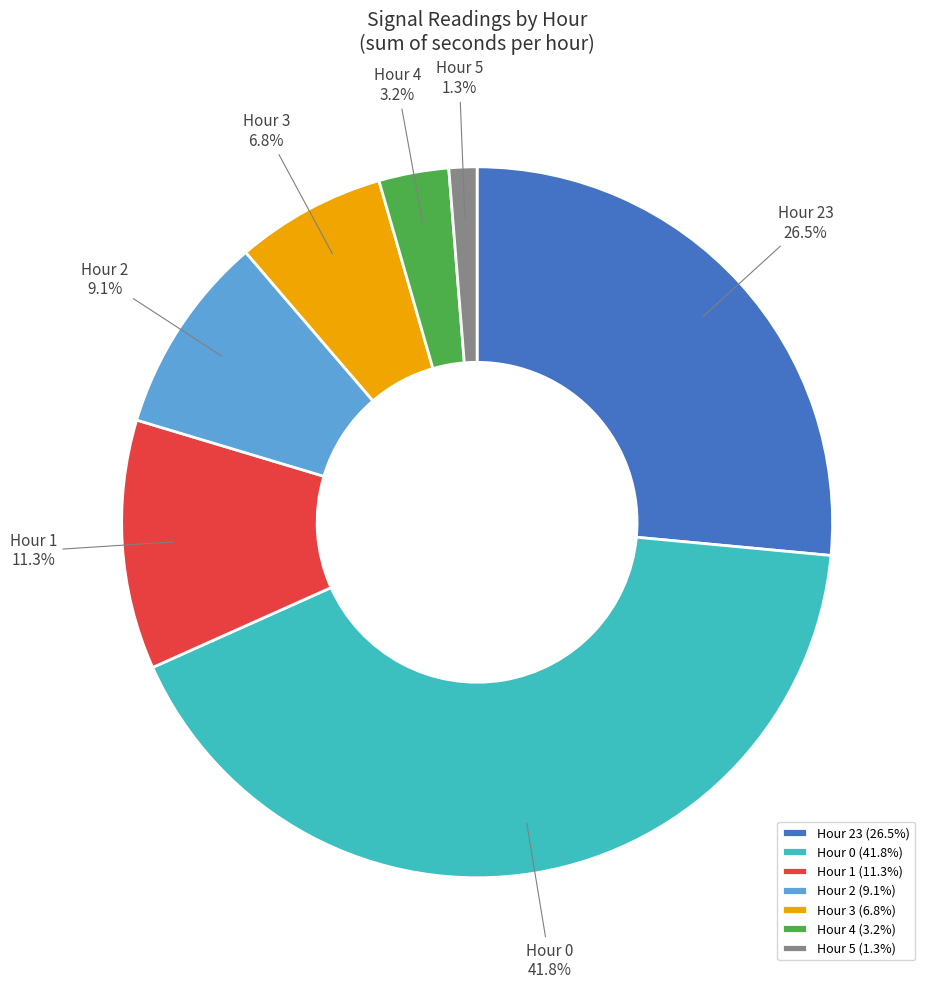

Does any single category account for the majority?

No